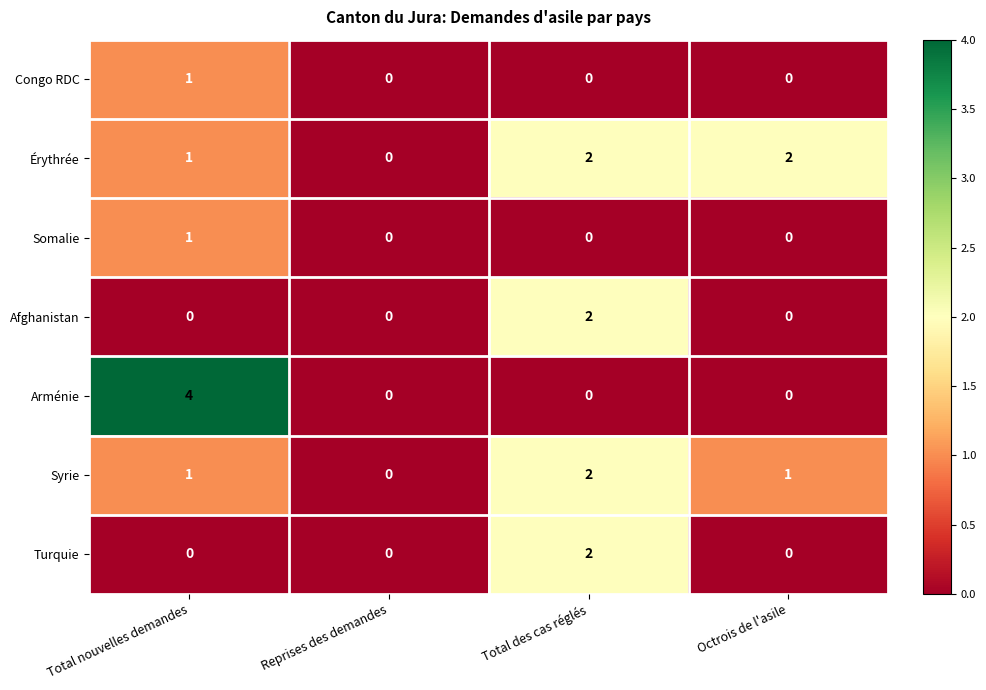

Which series has the largest total across all categories?

Érythrée